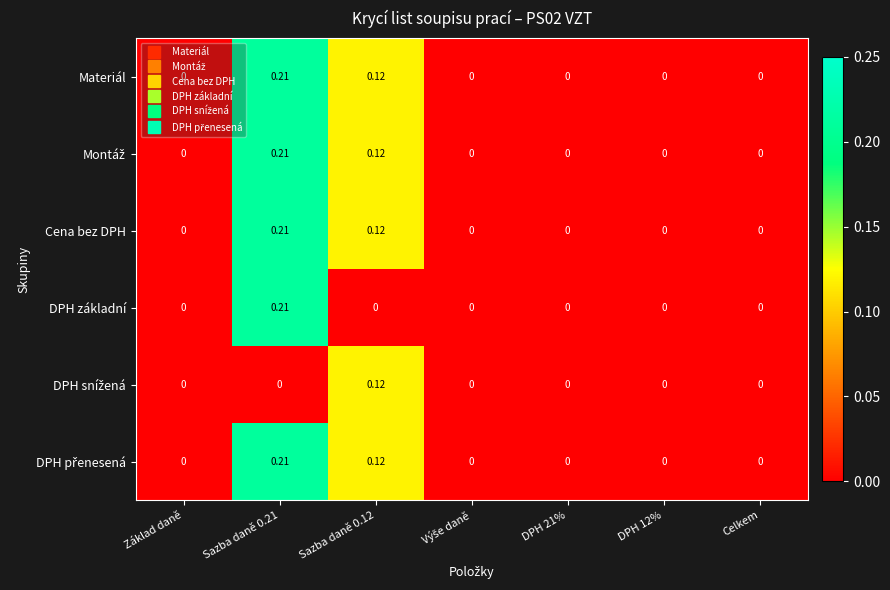

List the series in order of their peak value, highest first.

Materiál, Montáž, Cena bez DPH, DPH základní, DPH přenesená, DPH snížená